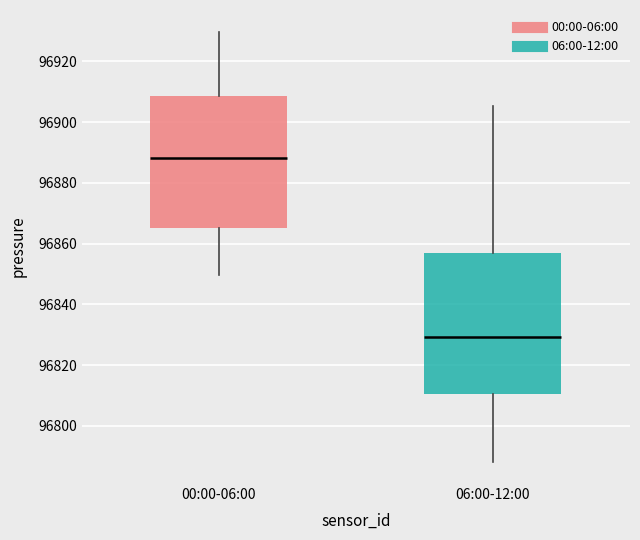

Reading left to right, read every box against the y-axis: the position of its median line, the range the box covers, and the ends of its whiskers. The values are not printed on the chart, so give them approximately, as read against the axis.

00:00-06:00: median 96888, box 96866 to 96908, whiskers 96850 to 96930
06:00-12:00: median 96830, box 96810 to 96856, whiskers 96788 to 96906